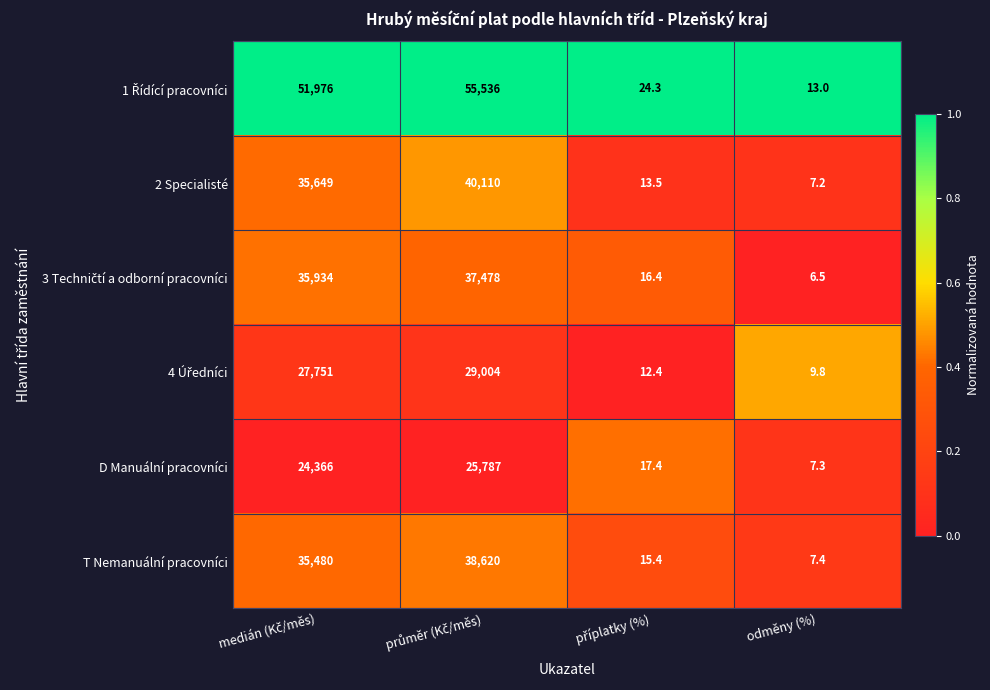

What is the difference between the second highest and minimum values in the T Nemanuální pracovníci series?

35472.6